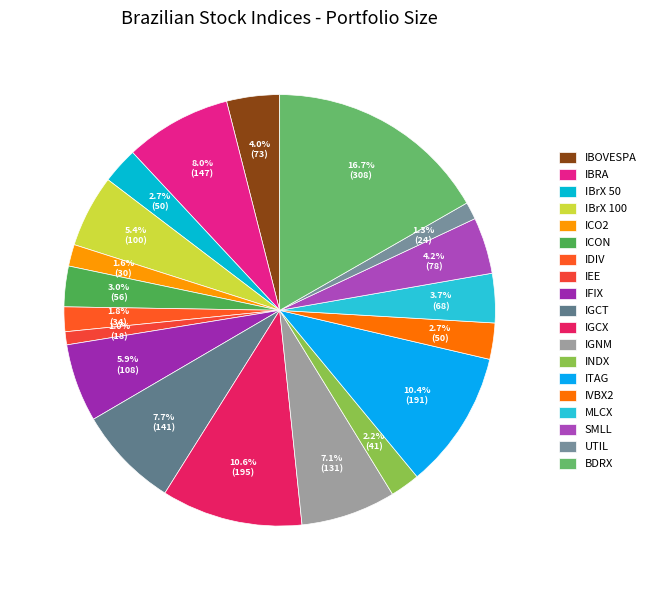

True or false: ICO2 accounts for 1% of the total.

False